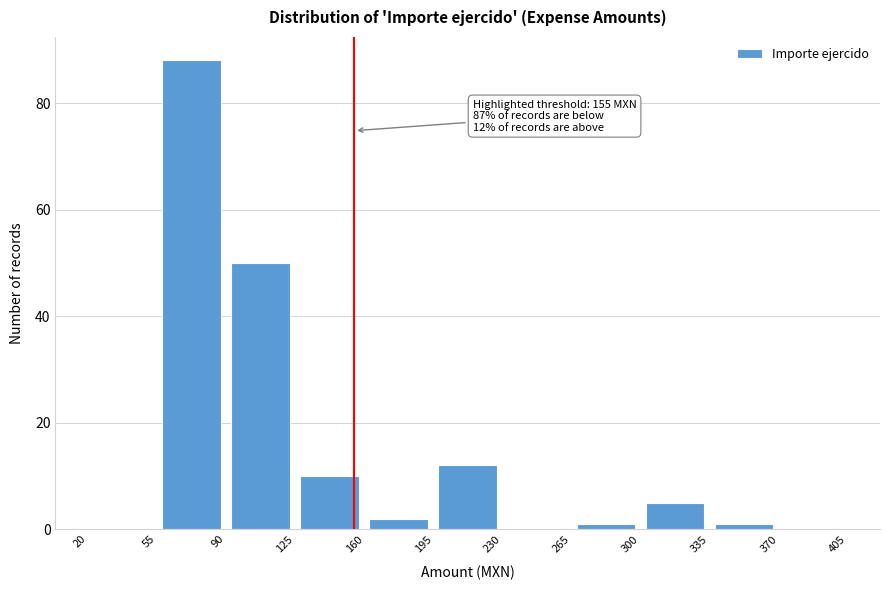

Over which range of the x-axis is the bar tallest?

55 to 90